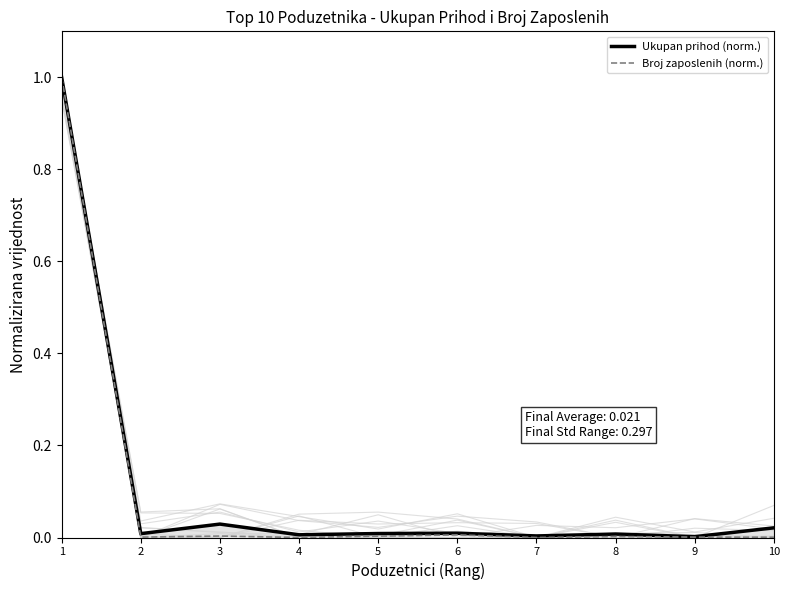

Reading right to left, extract all data points from this chart.

Ukupan prihod (norm.): 0.0	0.0	0.0	0.0	0.0	0.0	0.0	0.0	0.0	1.0
Broj zaposlenih (norm.): 0.0	0.0	0.0	0.0	0.0	0.0	0.0	0.0	0.0	1.0